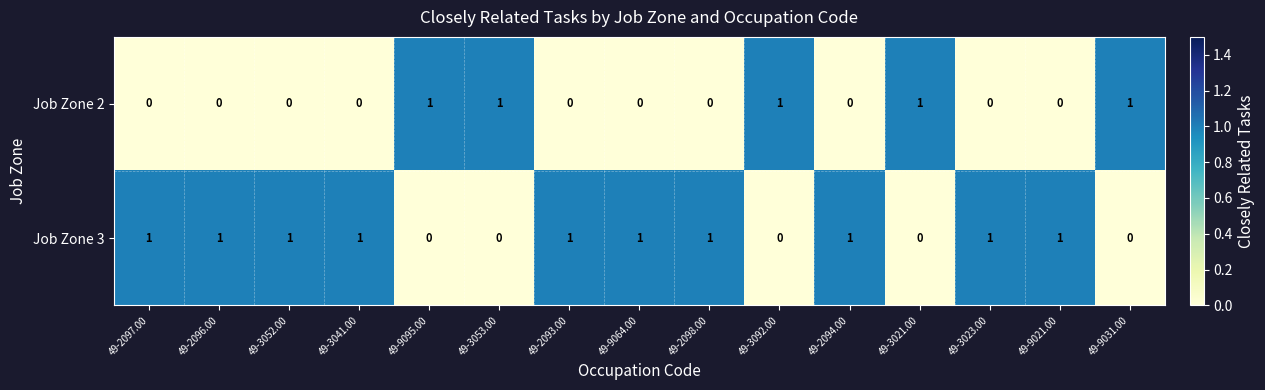

Reading left to right, what are all the values shown in this chart?

Job Zone 2: 49-2097.00=0	49-2096.00=0	49-3052.00=0	49-3041.00=0	49-9095.00=1	49-3053.00=1	49-2093.00=0	49-9064.00=0	49-2098.00=0	49-3092.00=1	49-2094.00=0	49-3021.00=1	49-3023.00=0	49-9021.00=0	49-9031.00=1
Job Zone 3: 49-2097.00=1	49-2096.00=1	49-3052.00=1	49-3041.00=1	49-9095.00=0	49-3053.00=0	49-2093.00=1	49-9064.00=1	49-2098.00=1	49-3092.00=0	49-2094.00=1	49-3021.00=0	49-3023.00=1	49-9021.00=1	49-9031.00=0